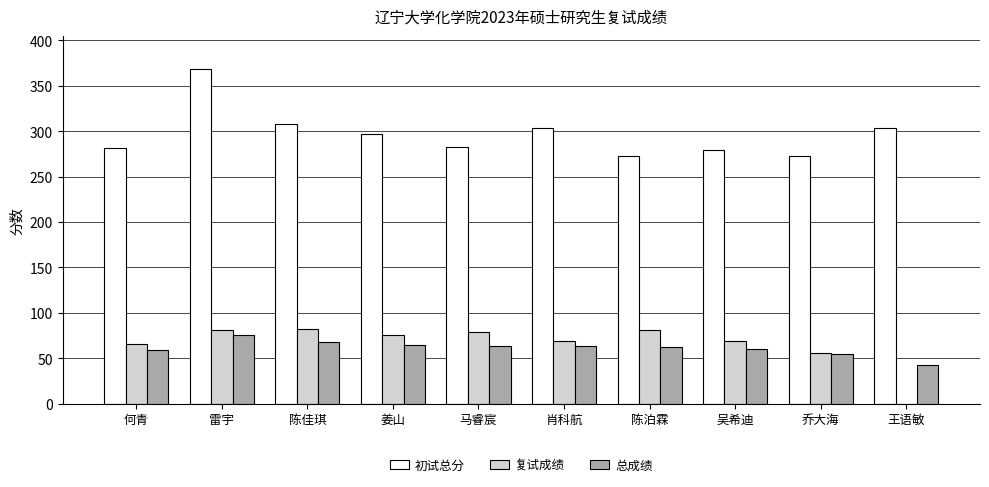

What is the spread (max minus min) of values at 吴希迪?

219.2